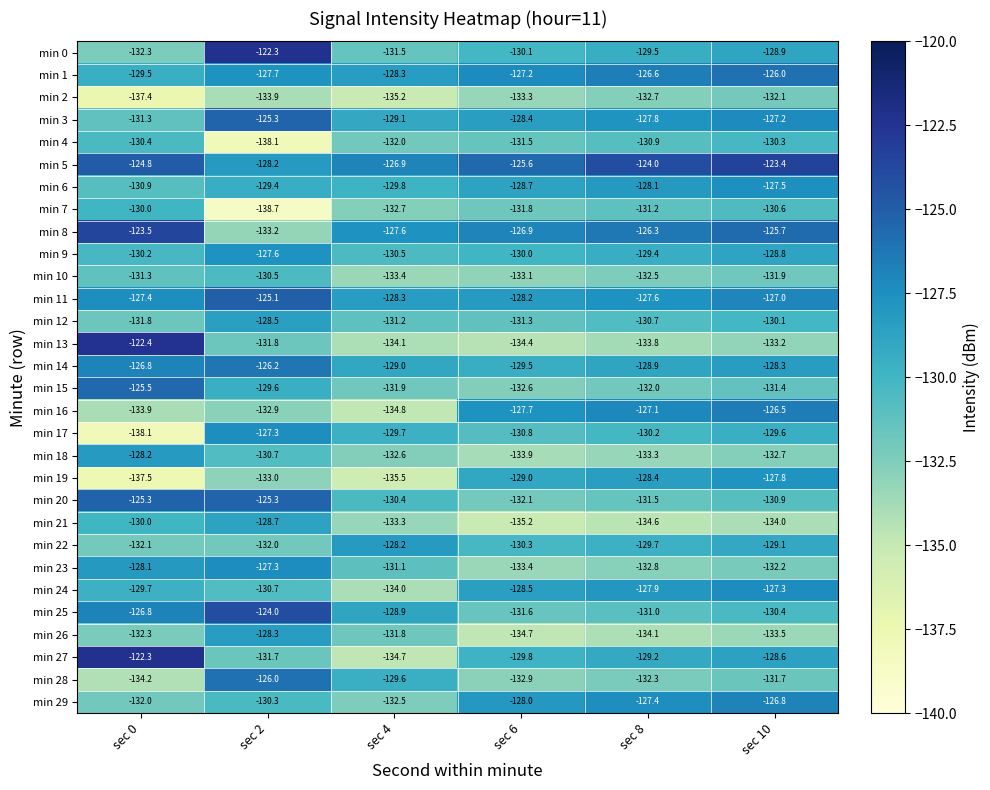

What is the sum of all min 2 values?

-804.6